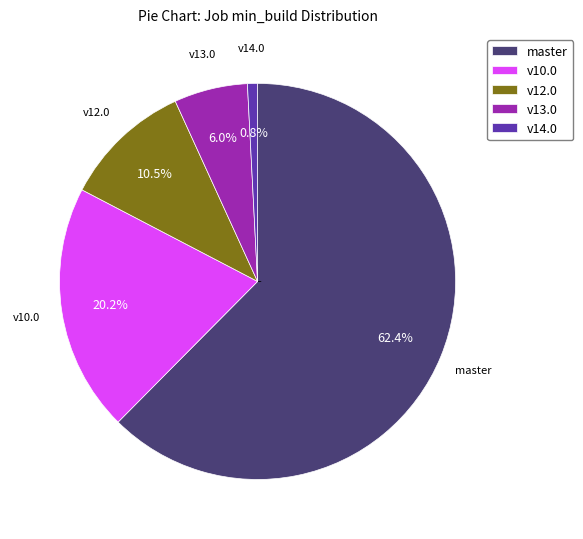

Is there a majority slice in this chart?

Yes